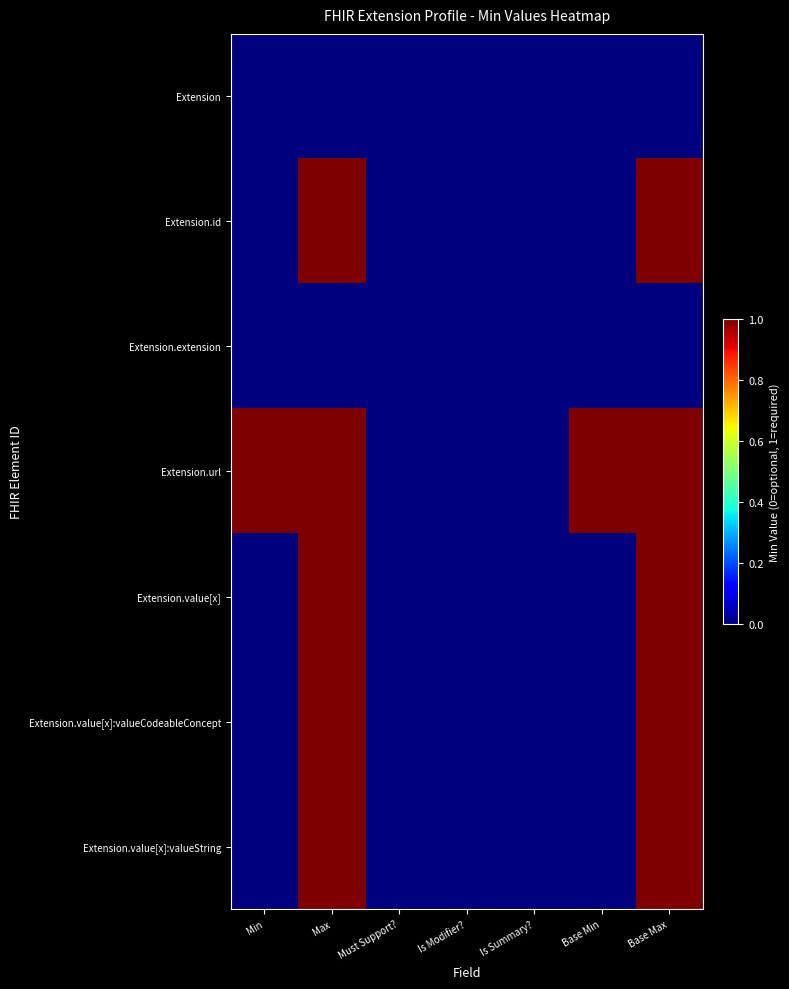

Reading left to right, extract all data points from this chart.

Extension: Min=0	Max=0	Must Support?=0	Is Modifier?=0	Is Summary?=0	Base Min=0	Base Max=0
Extension.id: Min=0	Max=1	Must Support?=0	Is Modifier?=0	Is Summary?=0	Base Min=0	Base Max=1
Extension.extension: Min=0	Max=0	Must Support?=0	Is Modifier?=0	Is Summary?=0	Base Min=0	Base Max=0
Extension.url: Min=1	Max=1	Must Support?=0	Is Modifier?=0	Is Summary?=0	Base Min=1	Base Max=1
Extension.value[x]: Min=0	Max=1	Must Support?=0	Is Modifier?=0	Is Summary?=0	Base Min=0	Base Max=1
Extension.value[x]:valueCodeableConcept: Min=0	Max=1	Must Support?=0	Is Modifier?=0	Is Summary?=0	Base Min=0	Base Max=1
Extension.value[x]:valueString: Min=0	Max=1	Must Support?=0	Is Modifier?=0	Is Summary?=0	Base Min=0	Base Max=1